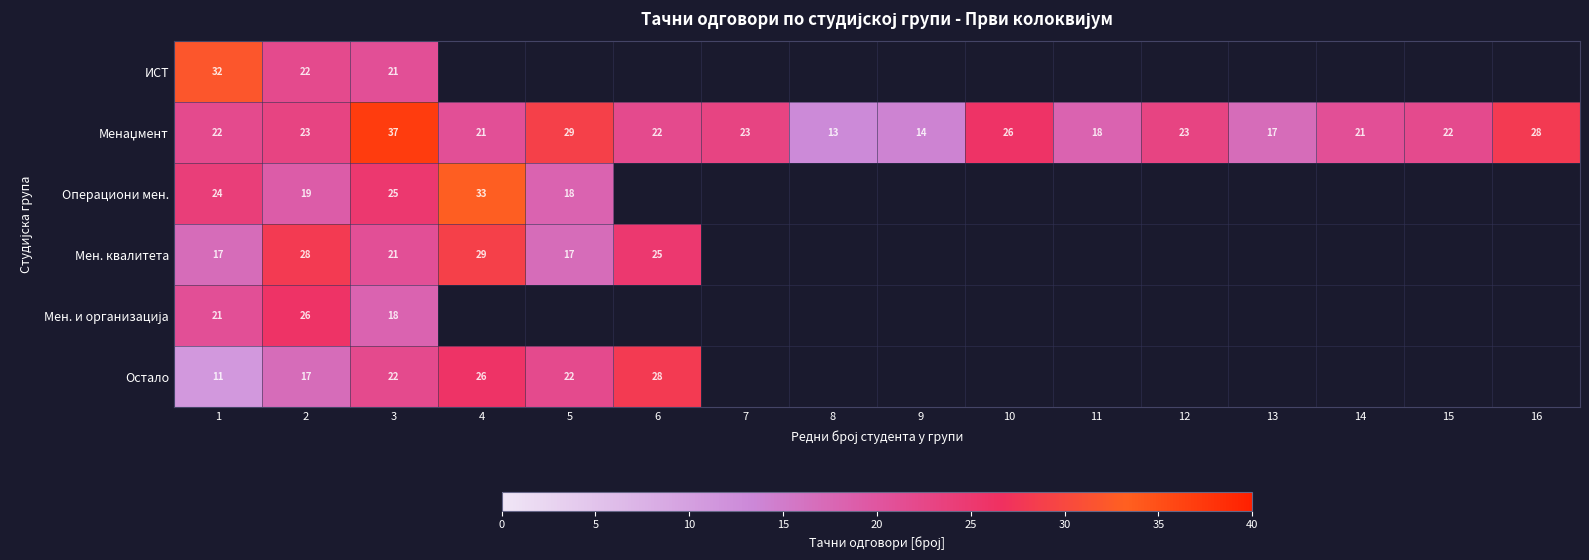

What is the spread (max minus min) of values at 1?

21